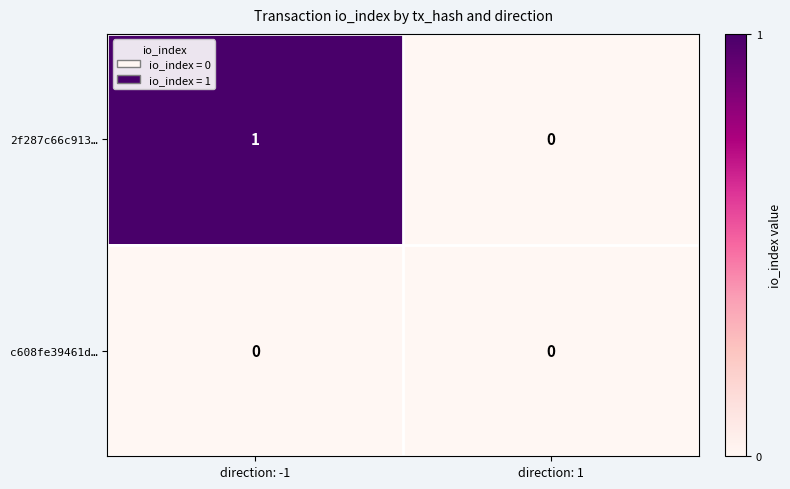

List the series in order of their overall mean, lowest first.

c608fe39461d…, 2f287c66c913…